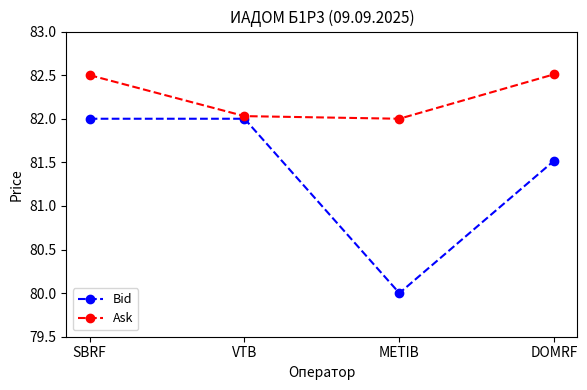

What is the label of the 2nd point from the right?

METIB